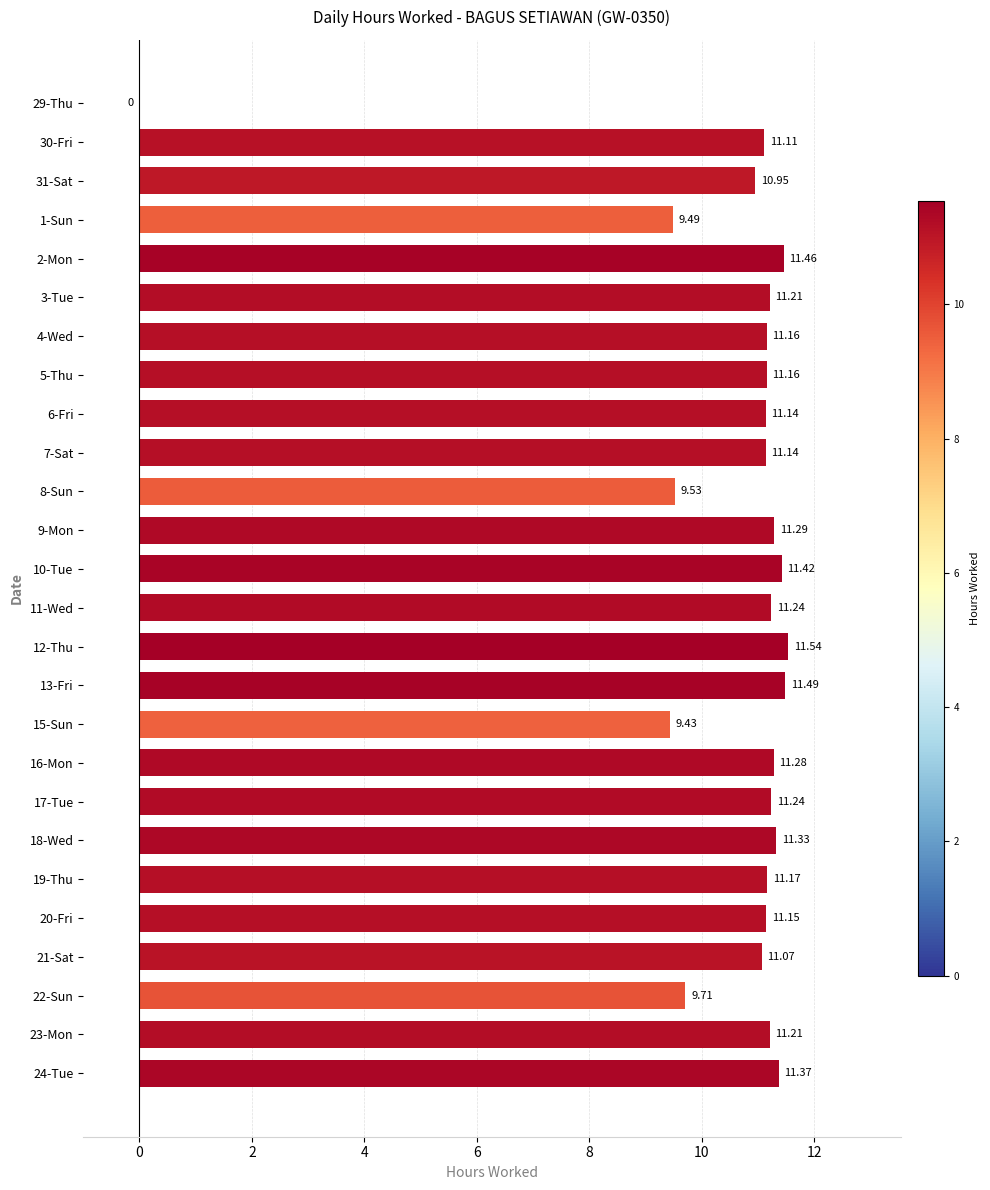

Between 2-Mon and 18-Wed, which is larger?

2-Mon